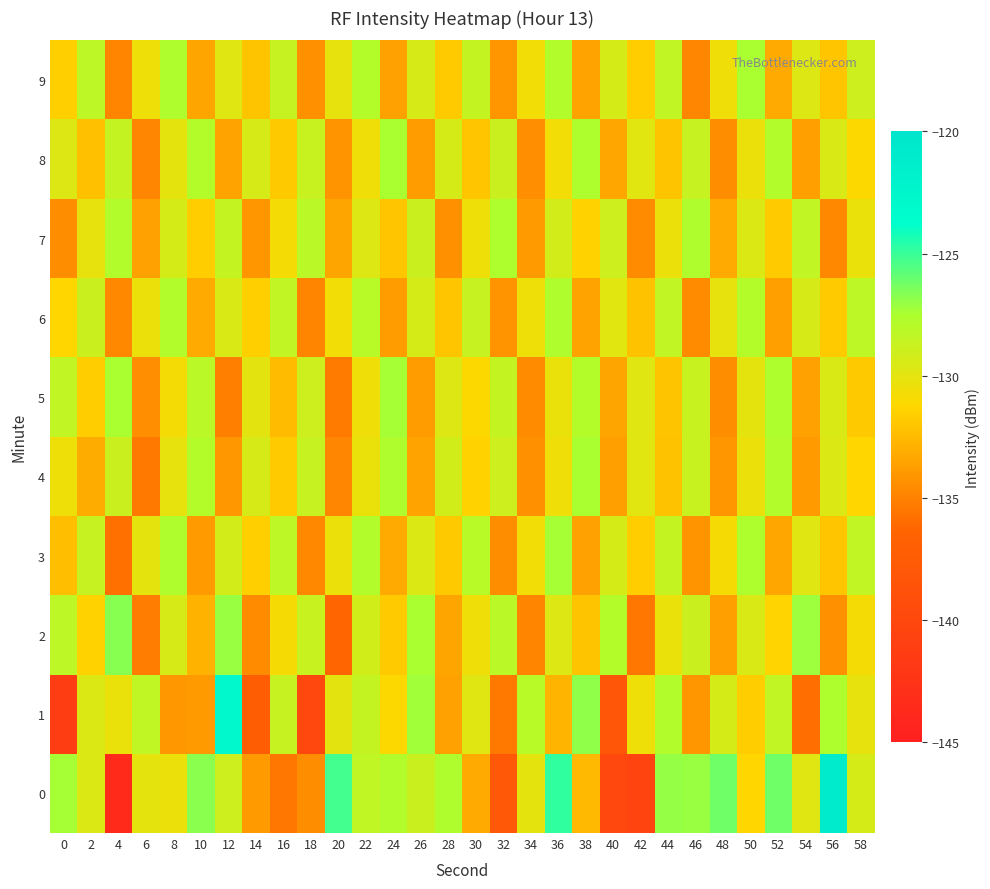

Reading left to right, what are all the values shown in this chart?

0: 0=-127.4	2=-129.6	4=-143.6	6=-130.1	8=-130.4	10=-126.8	12=-128.9	14=-133.9	16=-135.5	18=-134.5	20=-125.2	22=-128.4	24=-127.8	26=-128.8	28=-127.7	30=-133.3	32=-137.9	34=-130.1	36=-124.8	38=-132.6	40=-139.9	42=-140.4	44=-127.0	46=-127.1	48=-126.2	50=-131.3	52=-126.2	54=-129.8	56=-120.9	58=-129.4
1: 0=-141.3	2=-129.6	4=-130.3	6=-128.4	8=-134.0	10=-133.9	12=-122.9	14=-137.3	16=-128.6	18=-139.9	20=-130.0	22=-128.5	24=-131.2	26=-127.3	28=-133.6	30=-129.8	32=-135.4	34=-128.1	36=-132.7	38=-126.9	40=-138.2	42=-130.5	44=-127.8	46=-134.1	48=-129.3	50=-131.7	52=-128.4	54=-135.9	56=-127.6	58=-130.2
2: 0=-128.3	2=-131.5	4=-126.7	6=-135.2	8=-129.4	10=-132.8	12=-127.1	14=-134.6	16=-130.9	18=-128.7	20=-136.3	22=-129.1	24=-131.8	26=-127.5	28=-133.4	30=-130.6	32=-128.2	34=-134.9	36=-129.7	38=-132.1	40=-127.9	42=-135.5	44=-130.3	46=-128.8	48=-133.7	50=-129.5	52=-131.4	54=-127.2	56=-134.3	58=-130.8
3: 0=-132.4	2=-128.6	4=-135.8	6=-130.1	8=-127.7	10=-133.9	12=-129.2	14=-131.6	16=-128.3	18=-134.7	20=-130.4	22=-127.8	24=-133.2	26=-129.6	28=-131.9	30=-128.1	32=-134.5	34=-130.7	36=-127.4	38=-133.6	40=-129.3	42=-131.7	44=-128.5	46=-134.2	48=-130.9	50=-127.6	52=-133.3	54=-129.8	56=-132.0	58=-128.4
4: 0=-130.5	2=-133.1	4=-128.8	6=-135.4	8=-130.2	10=-127.9	12=-134.0	14=-129.4	16=-131.8	18=-128.6	20=-134.8	22=-130.3	24=-127.7	26=-133.5	28=-129.1	30=-131.5	32=-128.9	34=-134.3	36=-130.6	38=-127.5	40=-133.7	42=-129.9	44=-132.2	46=-128.7	48=-134.1	50=-130.4	52=-127.8	54=-133.9	56=-129.6	58=-131.3
5: 0=-128.4	2=-131.7	4=-127.5	6=-134.4	8=-130.8	10=-128.2	12=-135.1	14=-130.0	16=-132.5	18=-128.9	20=-135.3	22=-130.6	24=-127.4	26=-133.8	28=-129.7	30=-131.2	32=-128.5	34=-134.6	36=-130.3	38=-127.9	40=-133.4	42=-129.8	44=-132.1	46=-128.7	48=-134.5	50=-130.1	52=-127.6	54=-133.6	56=-129.5	58=-131.9
6: 0=-131.3	2=-128.8	4=-134.7	6=-130.4	8=-127.8	10=-133.2	12=-129.5	14=-131.6	16=-128.4	18=-134.9	20=-130.7	22=-128.1	24=-133.8	26=-129.3	28=-132.0	30=-128.6	32=-134.2	34=-130.5	36=-127.7	38=-133.5	40=-129.9	42=-132.2	44=-128.4	46=-134.6	48=-130.2	50=-127.9	52=-133.7	54=-129.4	56=-131.8	58=-128.3
7: 0=-134.5	2=-130.2	4=-127.8	6=-133.6	8=-129.3	10=-131.7	12=-128.5	14=-134.1	16=-130.8	18=-128.2	20=-133.4	22=-129.7	24=-132.0	26=-128.8	28=-134.3	30=-130.5	32=-127.6	34=-133.9	36=-129.2	38=-131.5	40=-128.9	42=-134.6	44=-130.4	46=-127.7	48=-133.2	50=-129.6	52=-131.8	54=-128.4	56=-134.7	58=-130.3
8: 0=-129.7	2=-132.3	4=-128.5	6=-134.8	8=-130.1	10=-127.9	12=-133.5	14=-129.4	16=-131.9	18=-128.7	20=-134.2	22=-130.6	24=-127.5	26=-133.8	28=-129.3	30=-132.0	32=-128.8	34=-134.4	36=-130.7	38=-127.6	40=-133.3	42=-129.9	44=-132.1	46=-128.6	48=-134.5	50=-130.4	52=-127.8	54=-133.7	56=-129.5	58=-131.2
9: 0=-131.6	2=-128.3	4=-134.9	6=-130.5	8=-127.7	10=-133.4	12=-129.8	14=-132.1	16=-128.6	18=-134.3	20=-130.2	22=-127.9	24=-133.6	26=-129.4	28=-131.8	30=-128.5	32=-134.1	34=-130.7	36=-127.8	38=-133.5	40=-129.3	42=-131.7	44=-128.4	46=-134.8	48=-130.6	50=-127.5	52=-133.2	54=-129.7	56=-132.0	58=-128.9